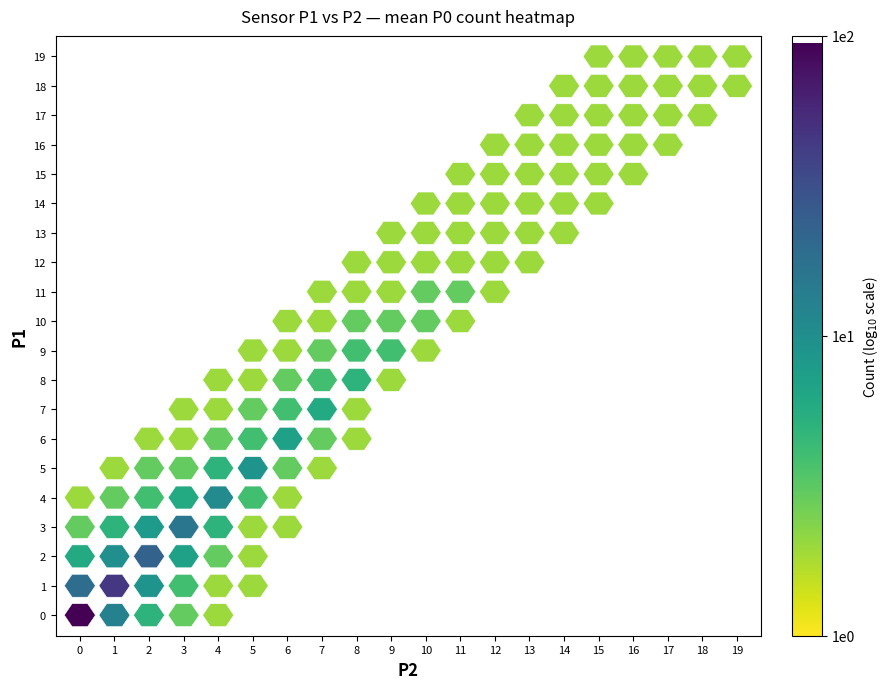

How many distinct data groups are displayed?

20